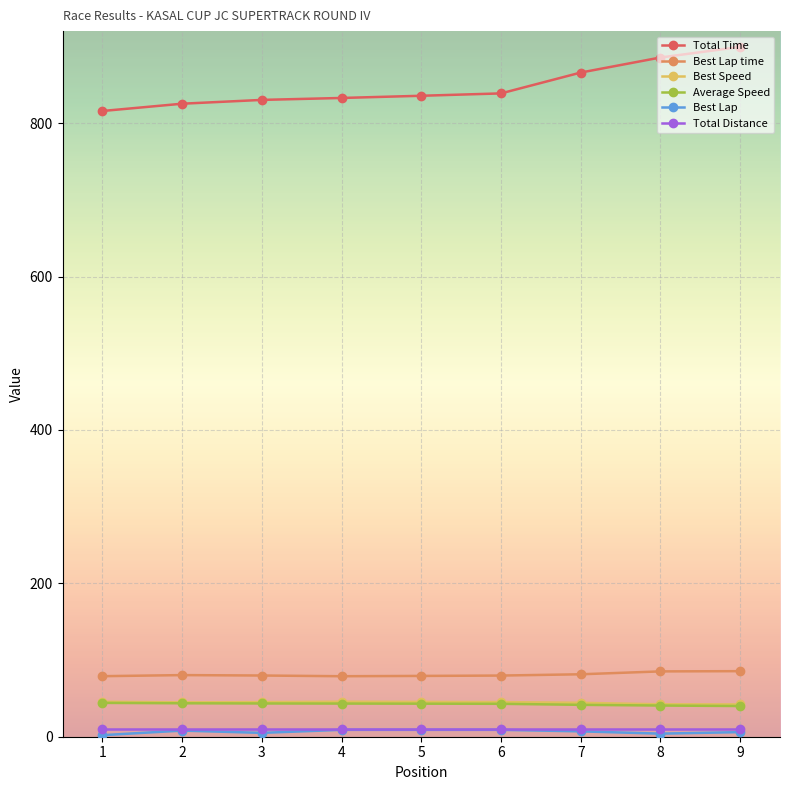

The Total Time series shows 885.6 at 8. True or false?

True